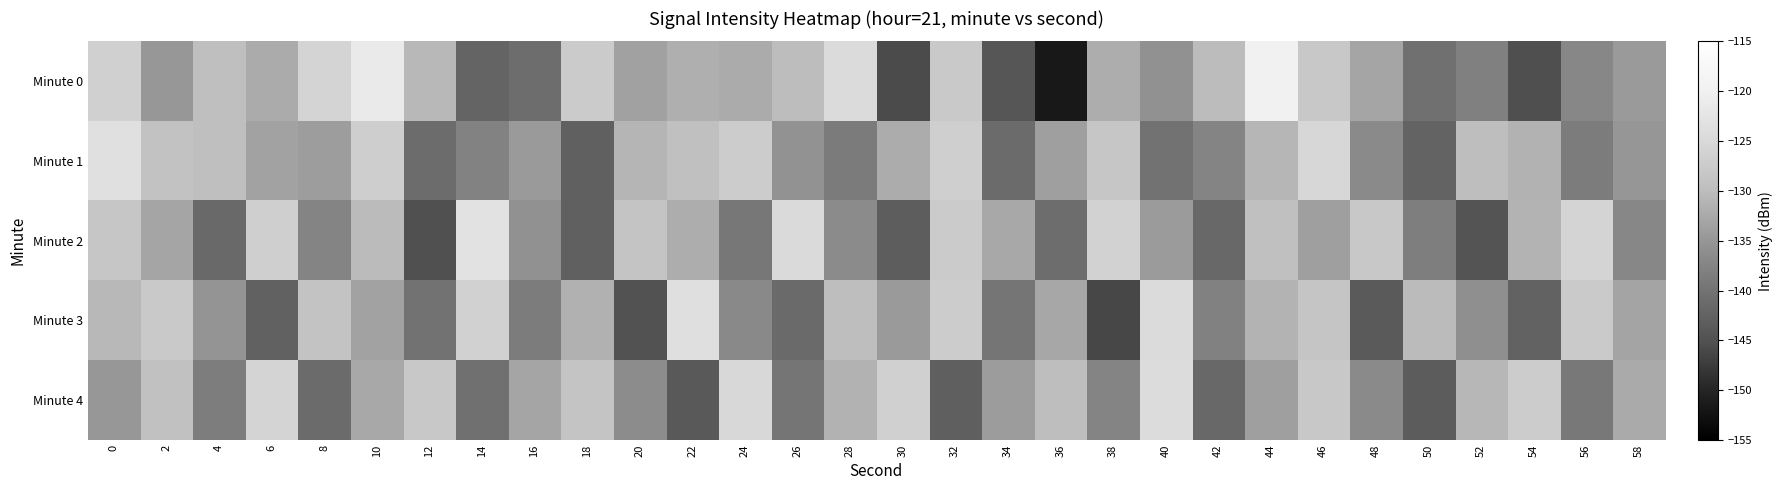

Reading left to right, list all the values displayed in this chart.

Minute 0: 0=-126.5	2=-134.8	4=-129.6	6=-132.2	8=-125.9	10=-121.3	12=-130.6	14=-142.2	16=-140.8	18=-127.5	20=-133.6	22=-131.8	24=-132.2	26=-130.0	28=-124.4	30=-145.7	32=-127.7	34=-144.3	36=-151.6	38=-131.9	40=-135.7	42=-130.1	44=-119.6	46=-127.8	48=-133.1	50=-140.4	52=-138.0	54=-145.2	56=-137.0	58=-134.4
Minute 1: 0=-123.6	2=-128.9	4=-129.6	6=-133.4	8=-134.0	10=-127.0	12=-140.9	14=-137.7	16=-134.4	18=-142.7	20=-131.0	22=-129.5	24=-127.3	26=-135.6	28=-138.9	30=-132.1	32=-126.7	34=-141.2	36=-133.8	38=-128.4	40=-140.1	42=-137.5	44=-130.9	46=-125.3	48=-136.7	50=-142.3	52=-129.8	54=-131.4	56=-138.6	58=-134.9
Minute 2: 0=-128.3	2=-133.1	4=-141.5	6=-126.8	8=-137.4	10=-130.2	12=-145.1	14=-122.9	16=-135.7	18=-142.8	20=-128.6	22=-131.9	24=-139.3	26=-124.7	28=-136.5	30=-143.2	32=-127.4	34=-132.6	36=-140.8	38=-126.1	40=-134.3	42=-141.7	44=-129.5	46=-133.8	48=-127.9	50=-138.4	52=-144.6	54=-131.2	56=-125.8	58=-137.1
Minute 3: 0=-130.5	2=-127.8	4=-135.2	6=-142.6	8=-128.9	10=-133.4	12=-140.1	14=-126.3	16=-138.7	18=-131.5	20=-144.9	22=-123.6	24=-136.8	26=-141.3	28=-129.7	30=-134.5	32=-127.2	34=-139.6	36=-132.8	38=-146.1	40=-124.4	42=-137.9	44=-131.1	46=-128.5	48=-143.7	50=-130.3	52=-135.9	54=-142.4	56=-127.6	58=-133.2
Minute 4: 0=-134.7	2=-129.3	4=-138.5	6=-125.8	8=-141.2	10=-132.6	12=-127.9	14=-140.4	16=-133.1	18=-128.7	20=-136.3	22=-143.8	24=-125.1	26=-139.6	28=-131.4	30=-126.5	32=-142.9	34=-134.2	36=-129.8	38=-137.5	40=-124.3	42=-141.7	44=-133.9	46=-128.1	48=-136.6	50=-143.4	52=-130.7	54=-127.3	56=-139.1	58=-132.5